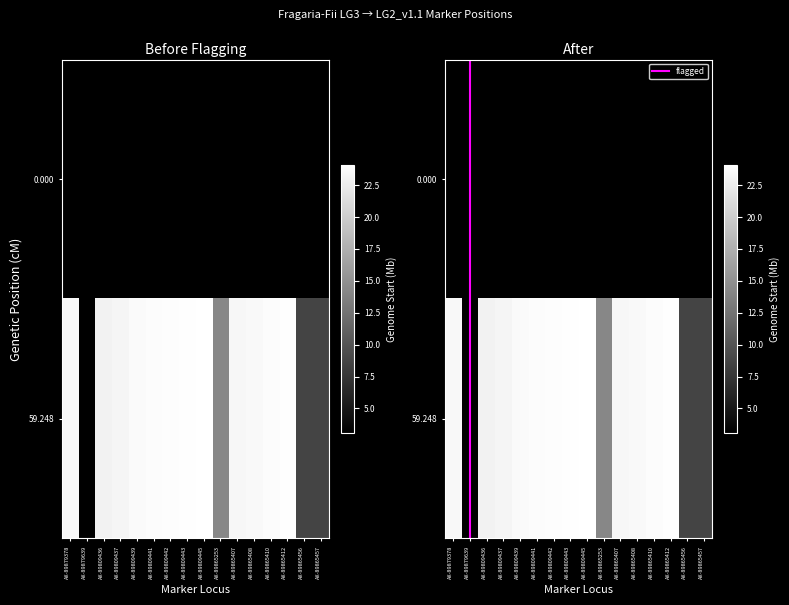

What is the difference between the maximum and minimum values?

24.1